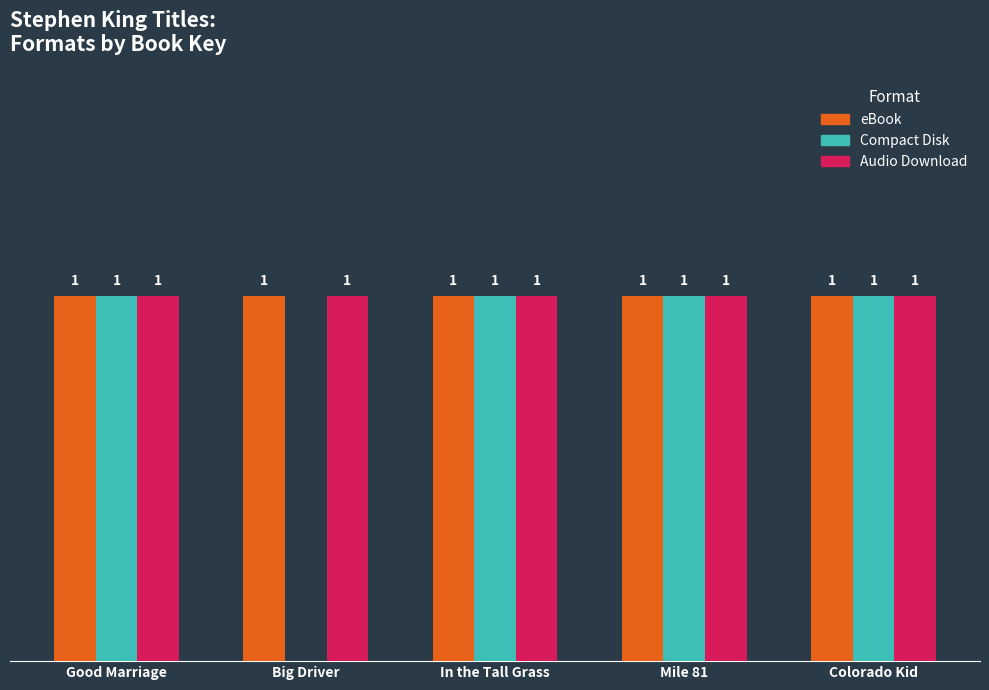

Which series has the widest spread of values?

Compact Disk